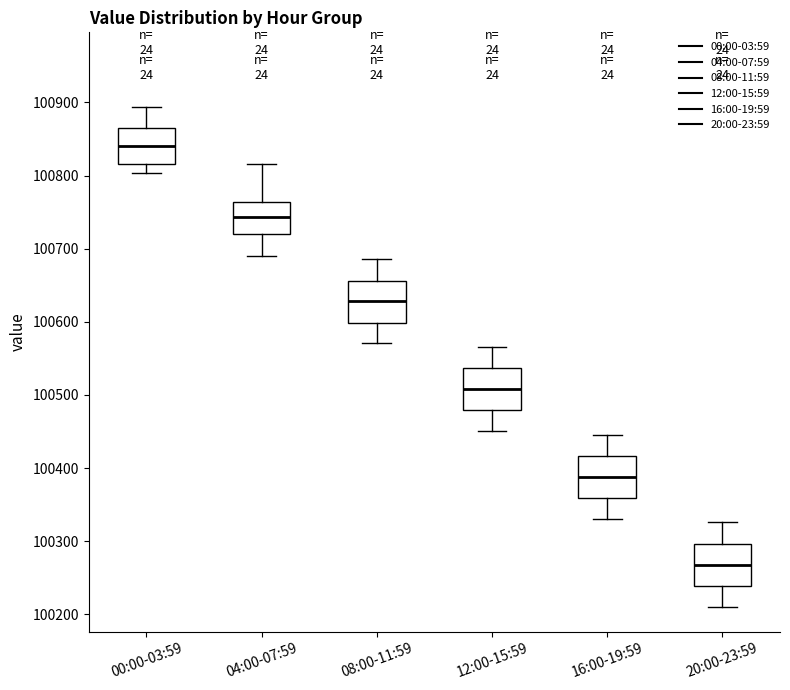

Where is the lower edge of the box for 12:00-15:59 on the y-axis? The values are not printed on the chart, so give them approximately, as read against the axis.

100480